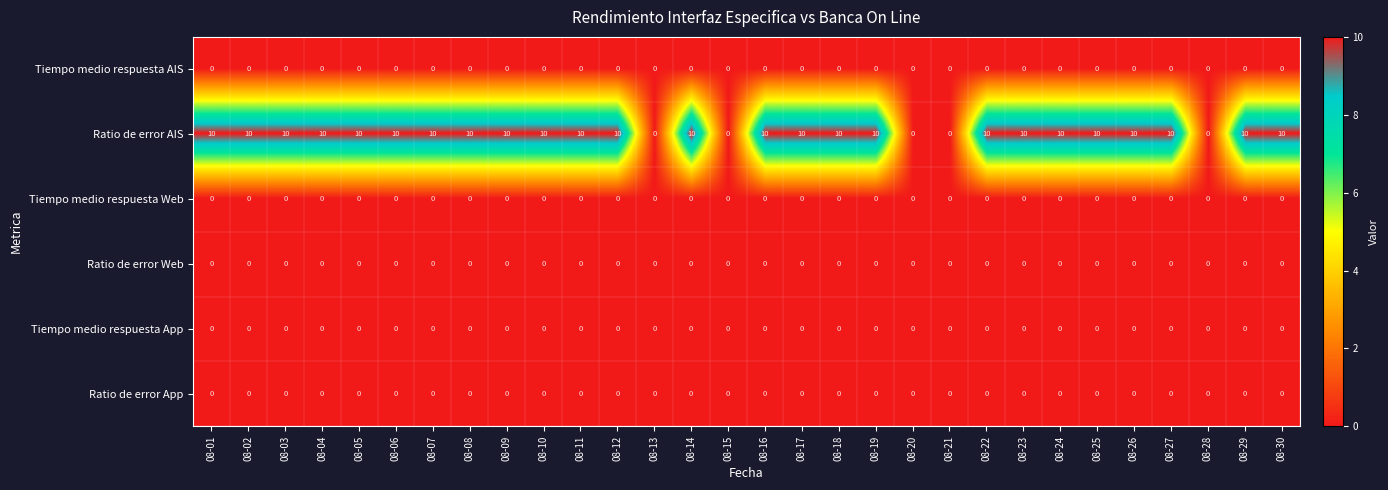

What is the spread (max minus min) of values at 08-22?

10